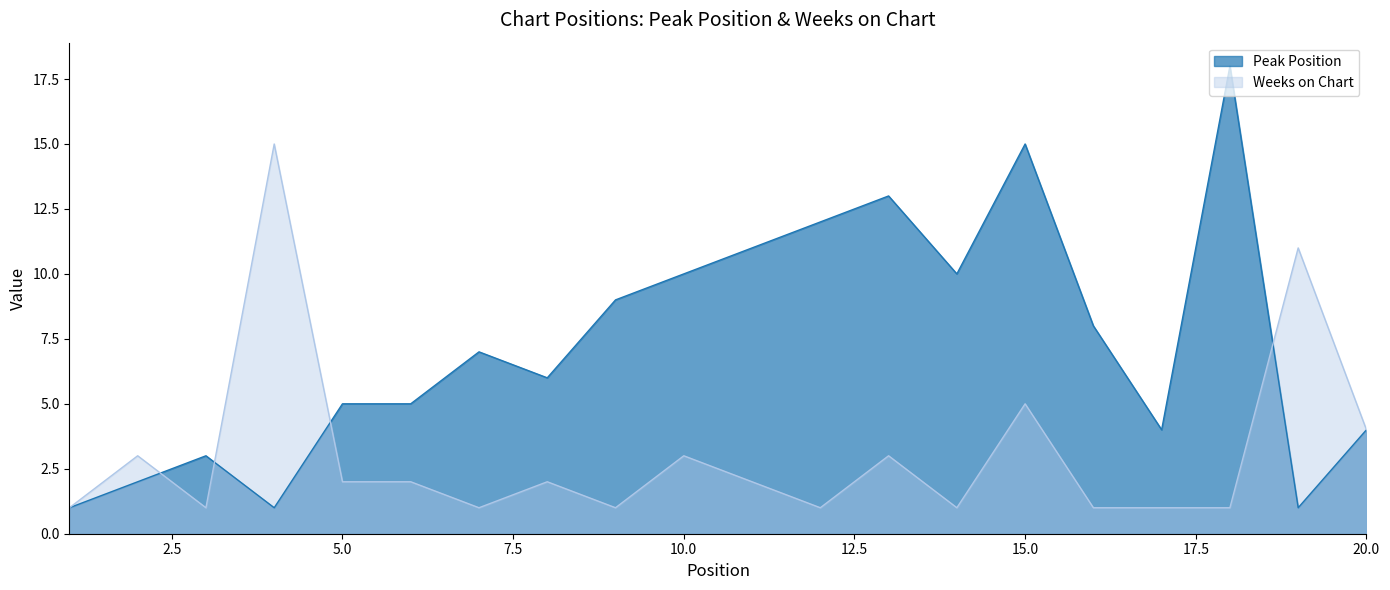

What is the minimum value for Peak Position?

1